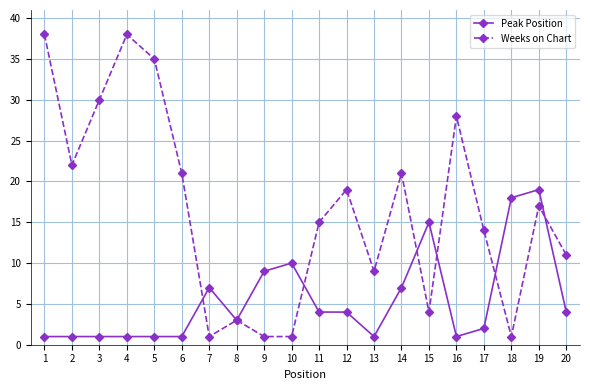

True or false: Weeks on Chart has more than 1 points higher than both neighbors.

True